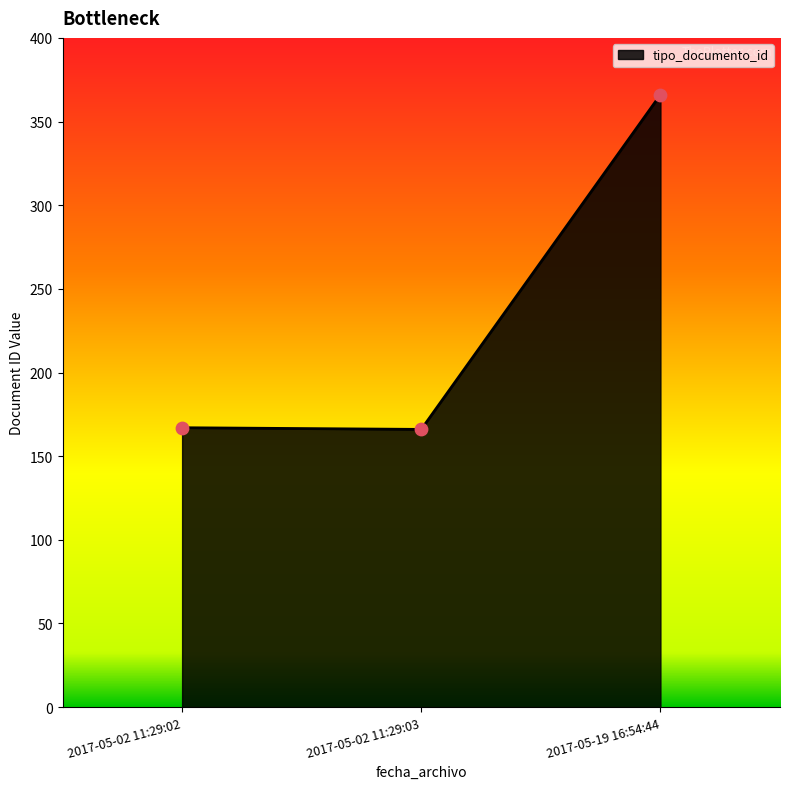

Approximately how many times larger is the value at 2017-05-02 11:29:02 compared to 2017-05-19 16:54:44?

0.5